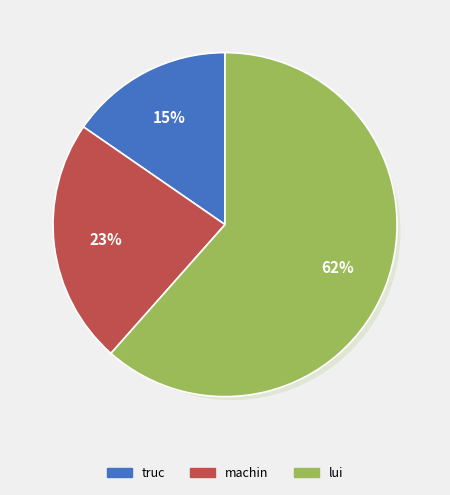

How many segments does this pie chart have?

3